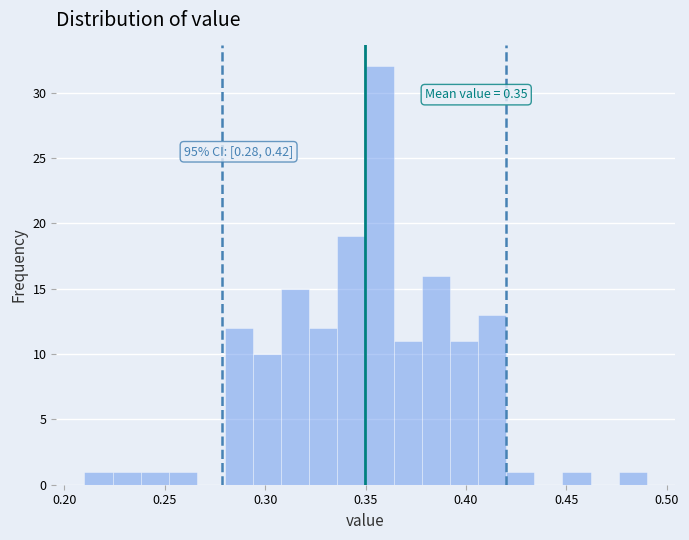

Read against the x-axis, roughly where is the centre of the tallest bar?

0.355